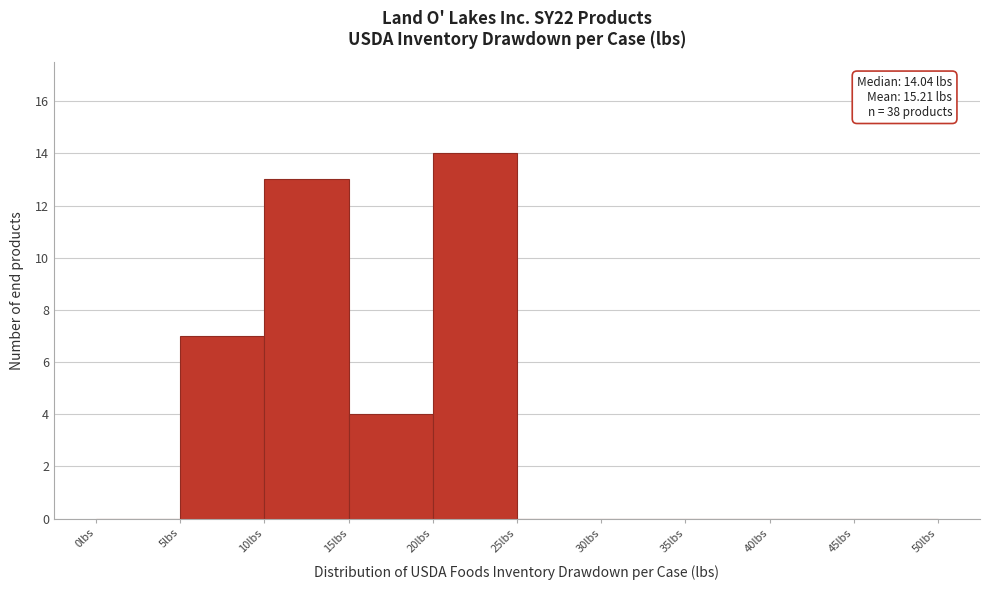

Which range on the x-axis has the tallest bar?

20 to 25